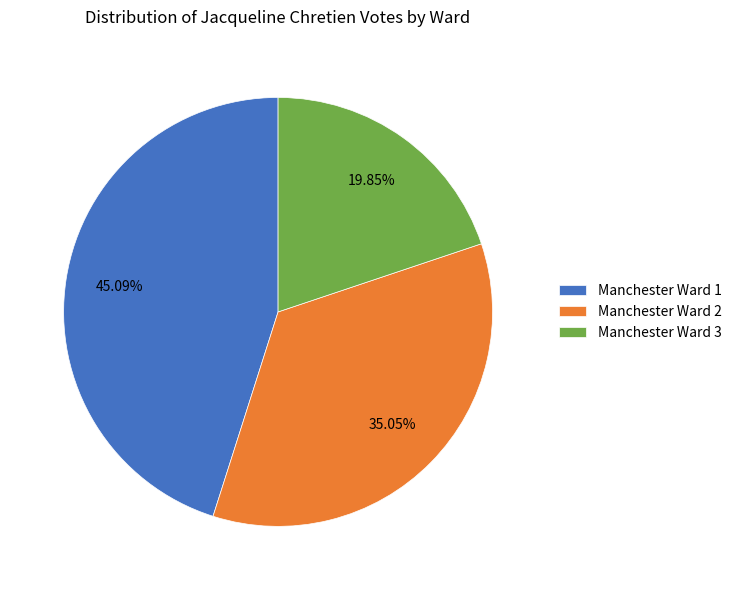

Do Manchester Ward 1 and Manchester Ward 2 together represent more than half of the pie?

Yes